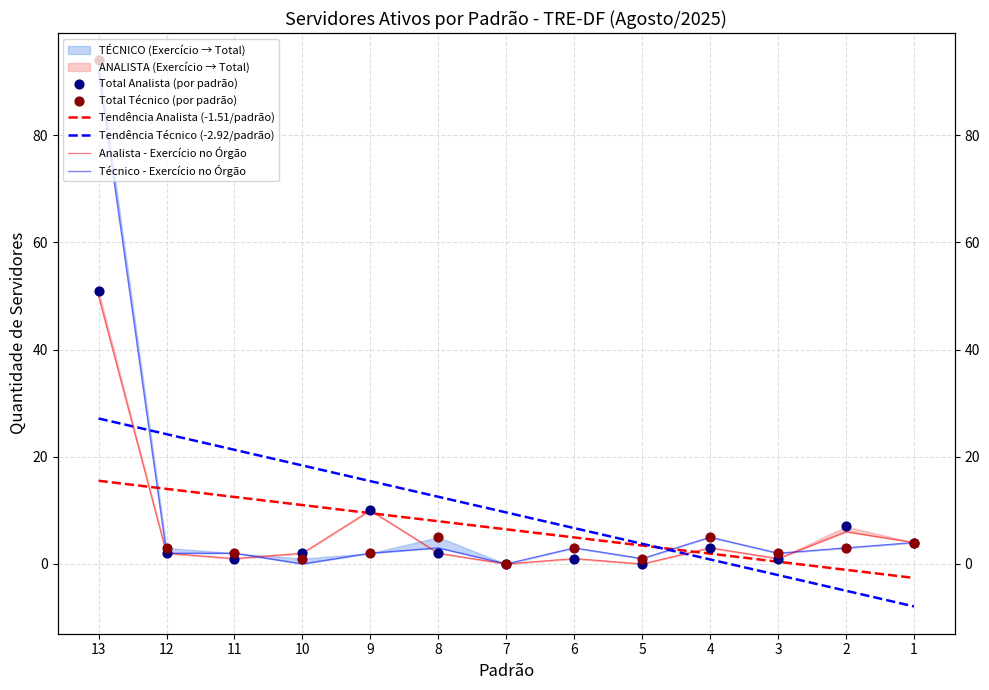

Which series contains the highest Y value?

Total Técnico (por padrão)